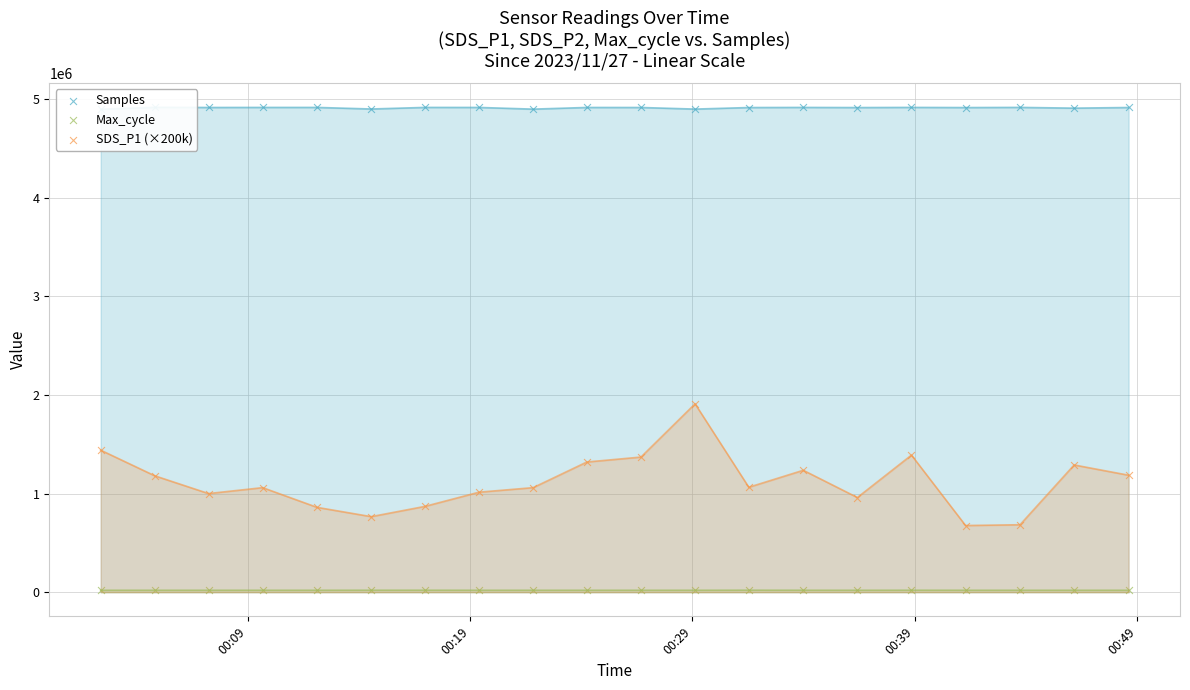

What are all the series names shown in the legend?

Samples, Max_cycle, SDS_P1 (×200k)